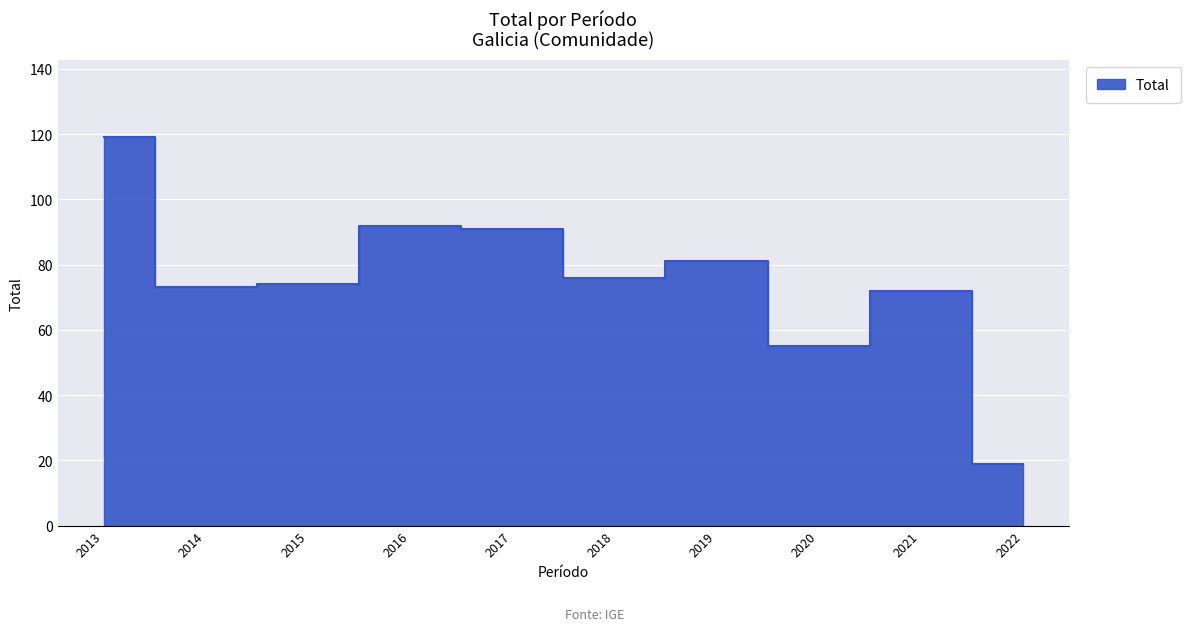

What is the greatest value displayed?

119